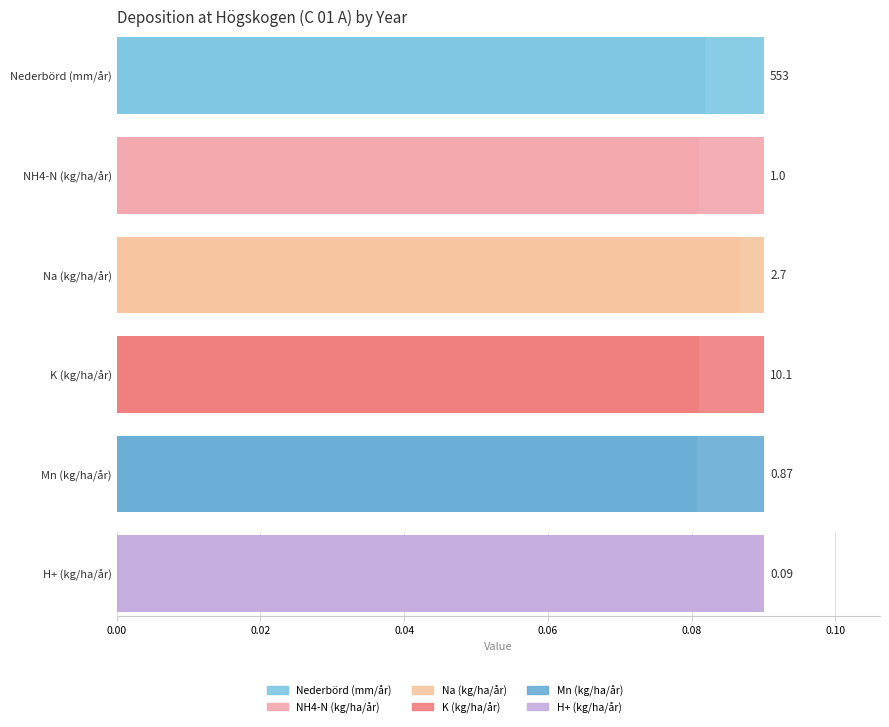

List the series in order of their peak value, lowest first.

H+ (kg/ha/år), Mn (kg/ha/år), NH4-N (kg/ha/år), Na (kg/ha/år), K (kg/ha/år), Nederbörd (mm/år)